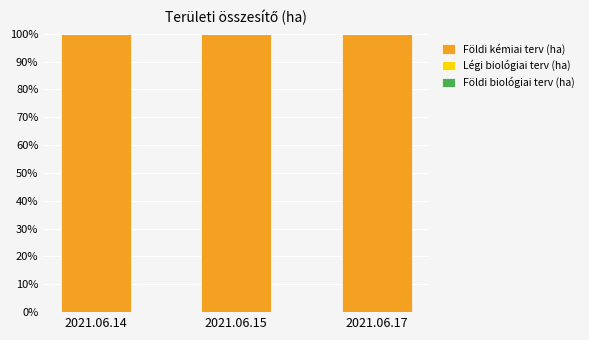

At which category does the chart reach its peak across all series?

2021.06.14